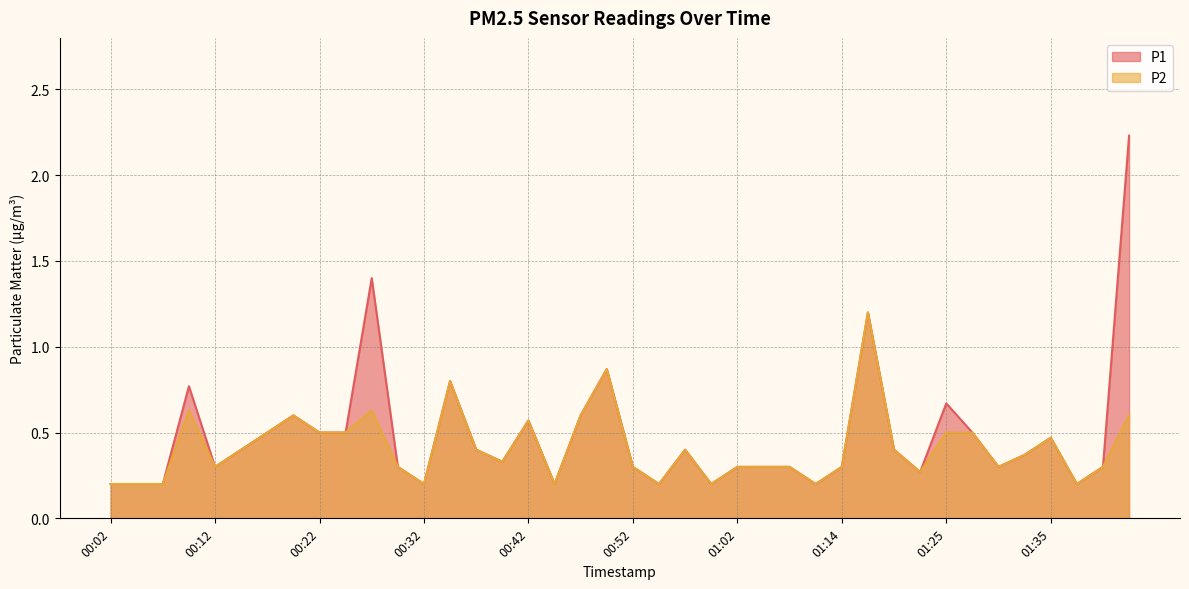

True or false: P2 and P1 intersect in this chart.

False